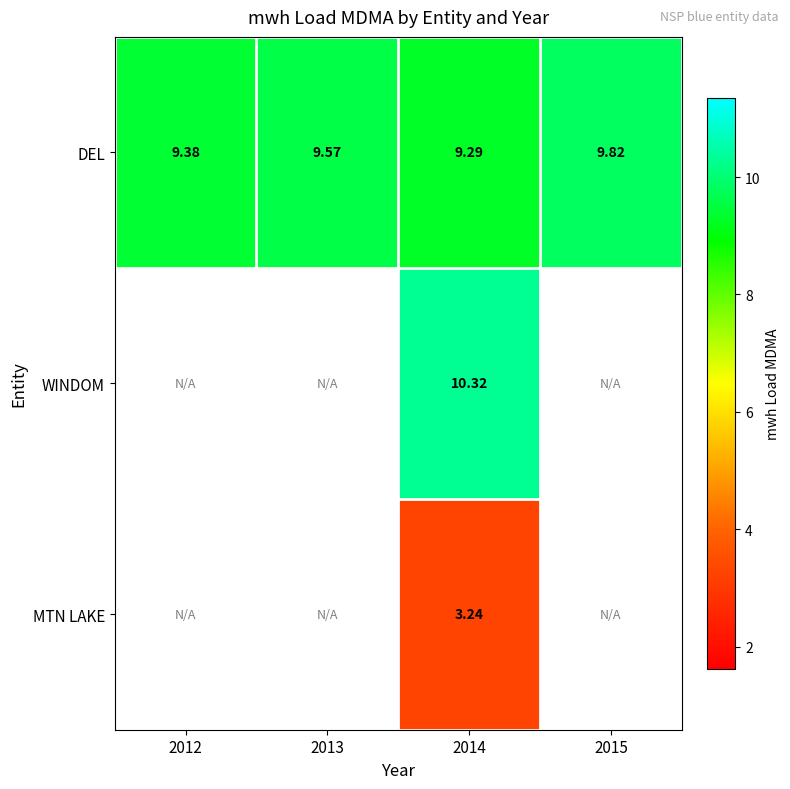

At how many categories does at least one series exceed 6?

4